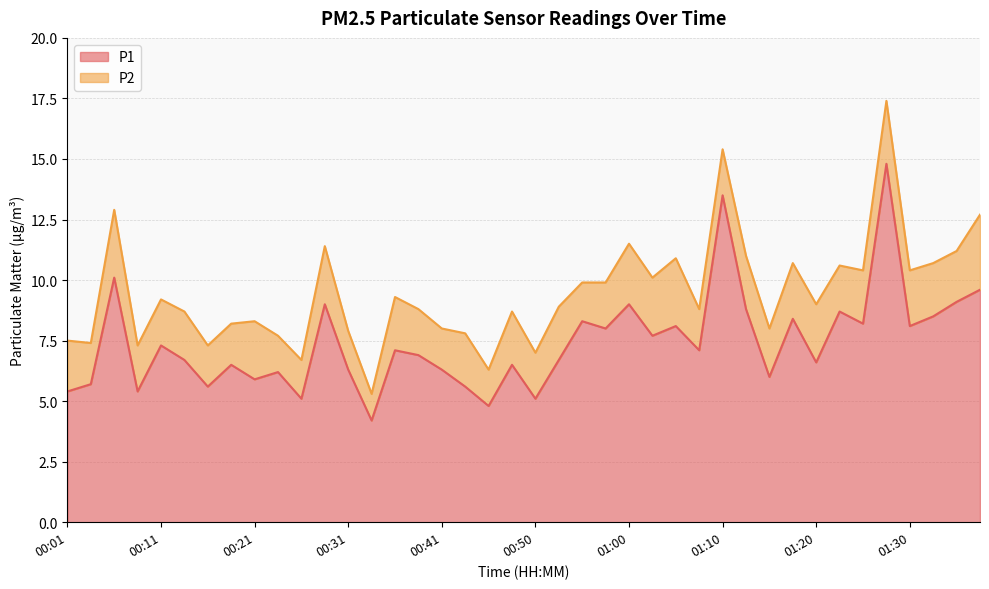

What value does the data have at 00:19?

6.5